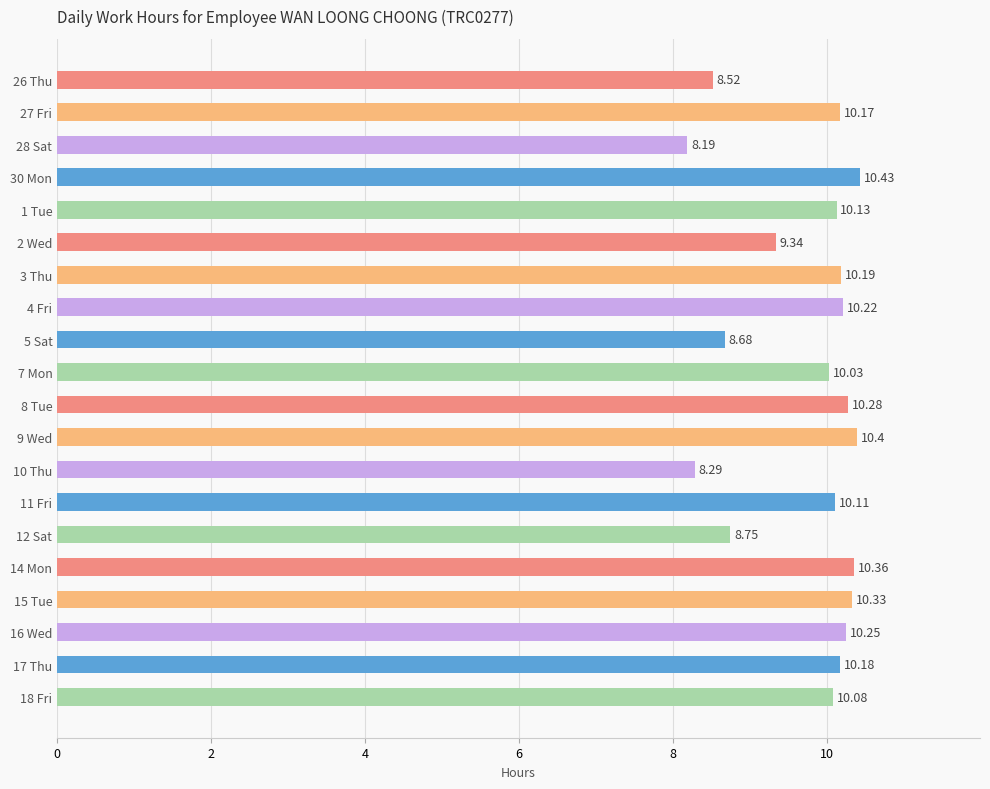

How many data points are less than 10?

6